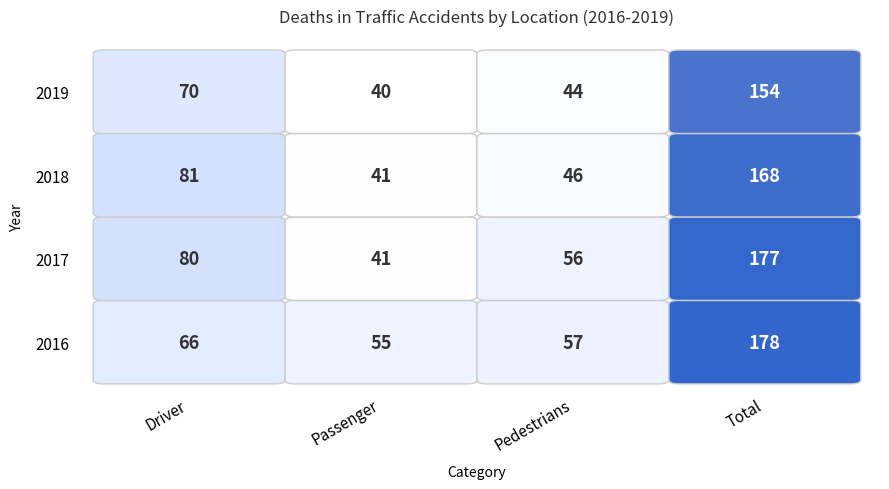

The value of Passenger at 2019 is 40. True or false?

True